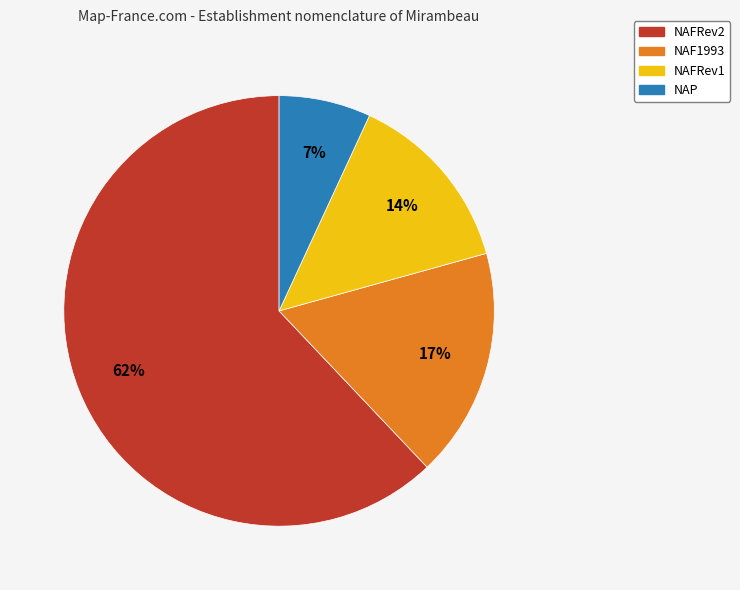

Is it true that NAFRev1 is 24% of the pie?

False